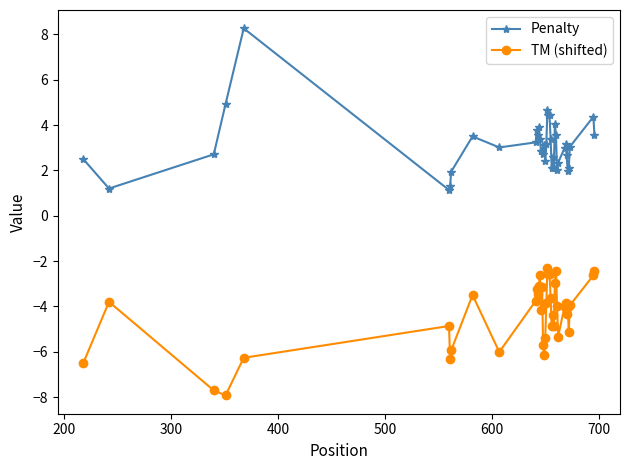

How many series are shown in this chart?

2